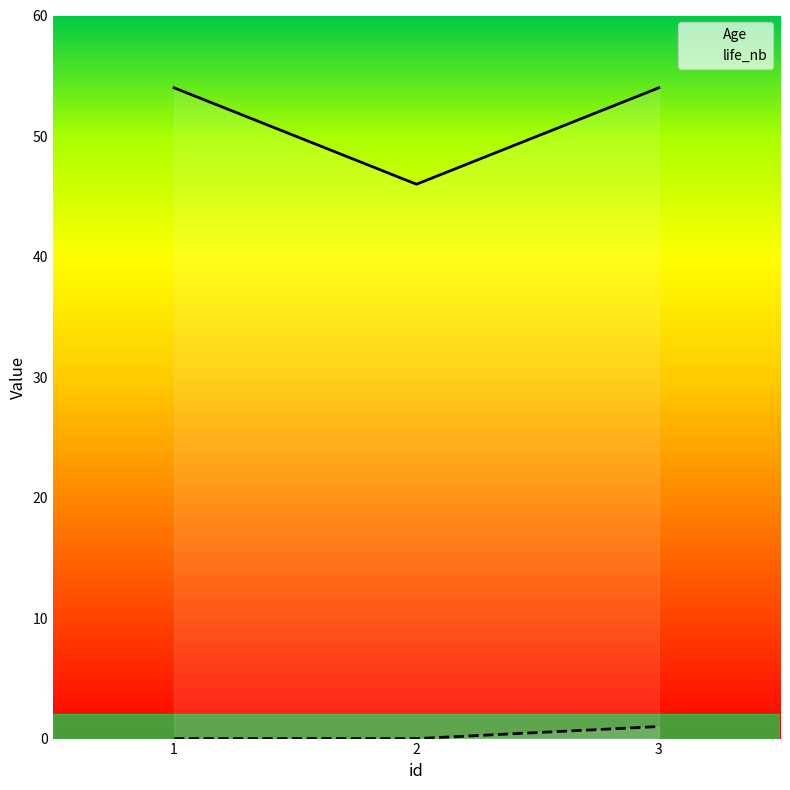

How many distinct data groups are displayed?

2